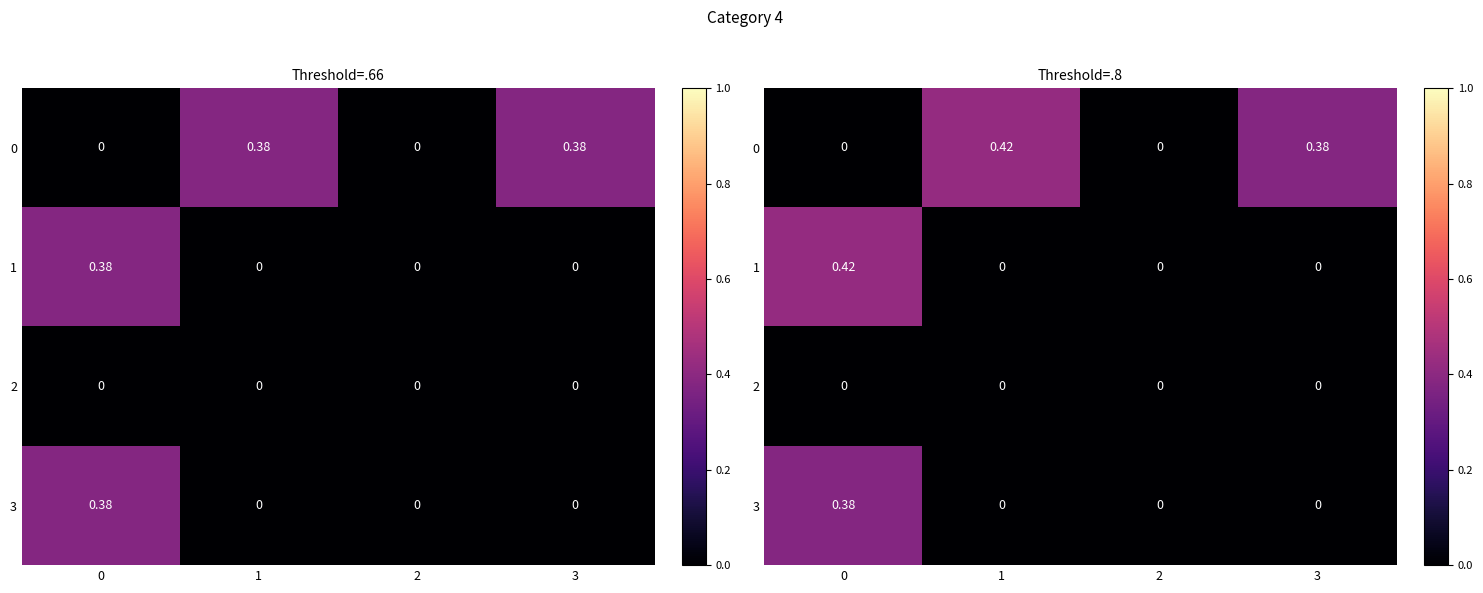

Between 3 and 0, which is larger?

3